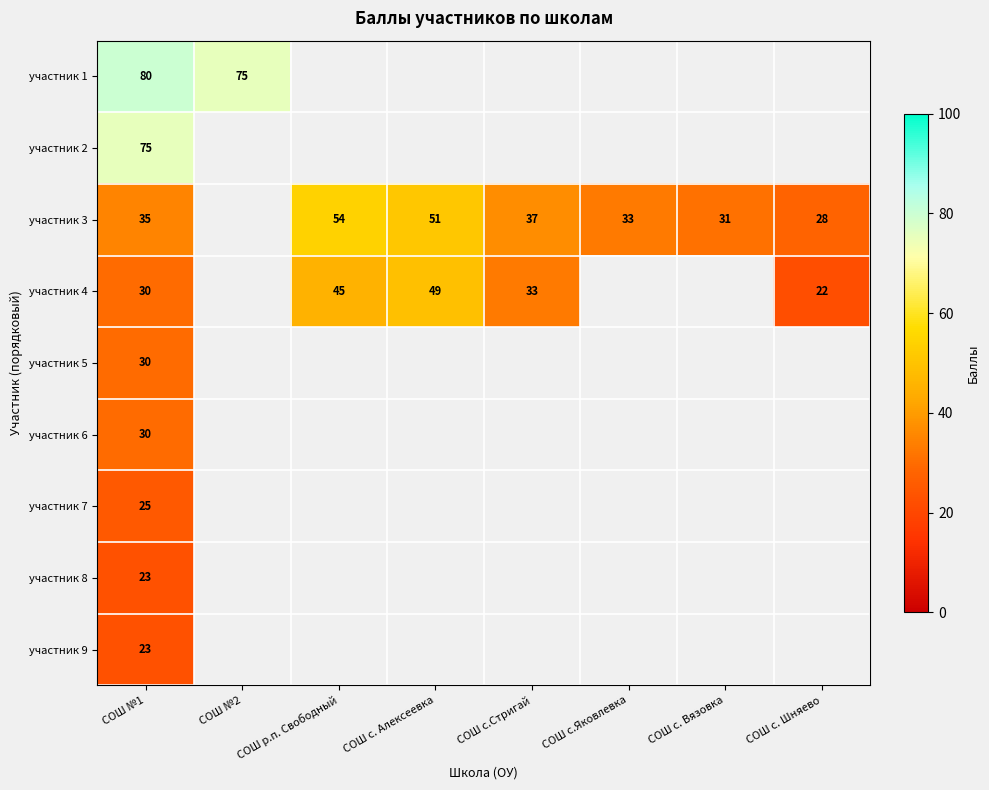

How many data points in участник 4 are above 30?

3